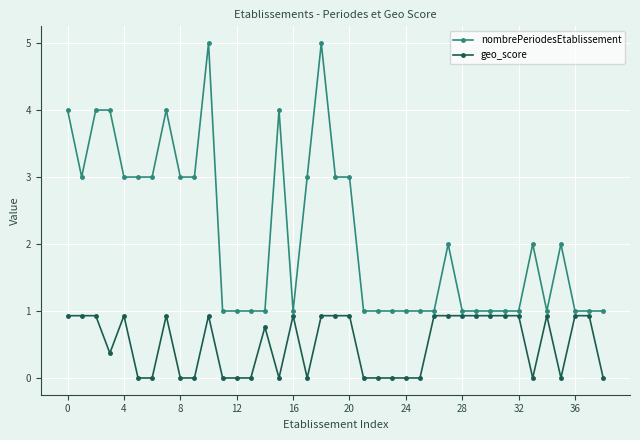

What is the maximum value for nombrePeriodesEtablissement?

5.0